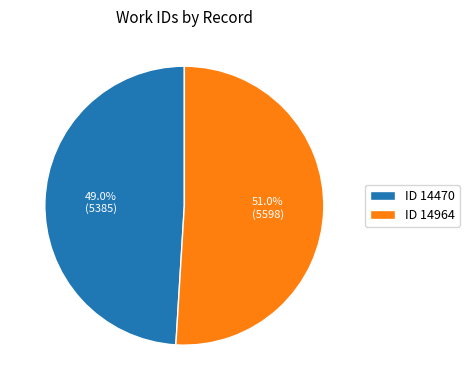

What is the ratio of the value at ID 14470 to the value at ID 14964?

1.0